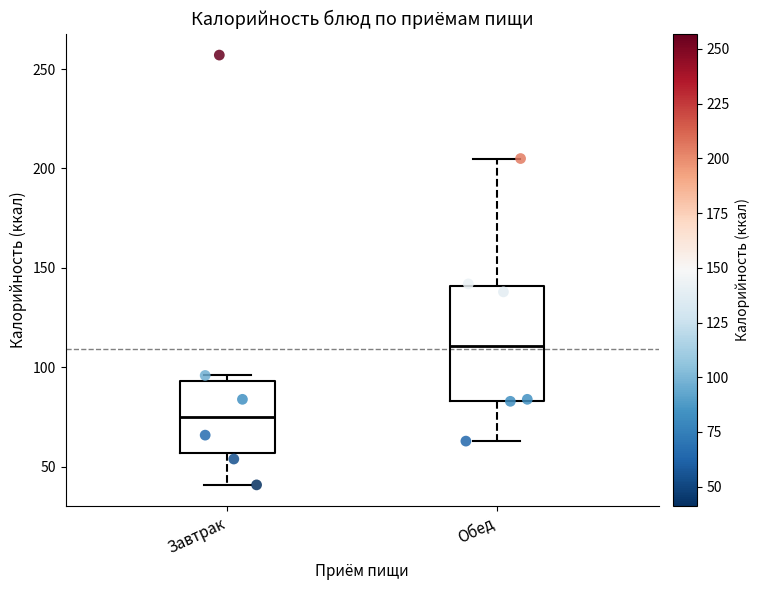

Reading left to right, transcribe this box plot: for each box, give where its median line is, the range the box spans, and where its two whiskers end, as read against the y-axis. The values are not printed on the chart, so give them approximately, as read against the axis.

Завтрак: median 75, box 55 to 95, whiskers 40 to 95 (just above the box's upper edge)
Обед: median 110, box 85 to 140, whiskers 65 to 205